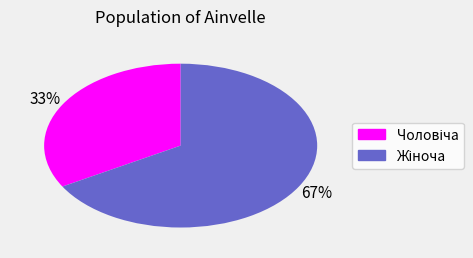

To the nearest percent, what is the average slice percentage?

50%